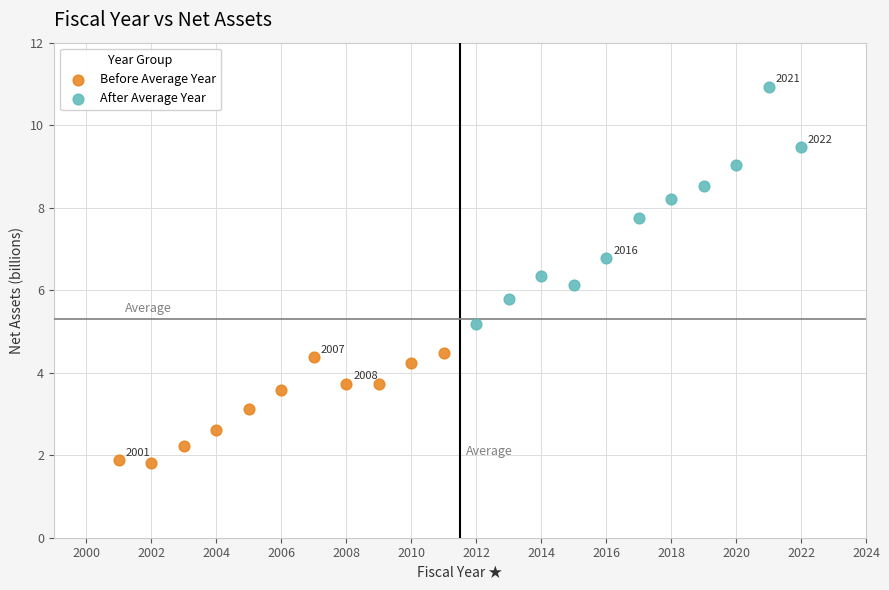

Which series contains the highest Y value?

After Average Year